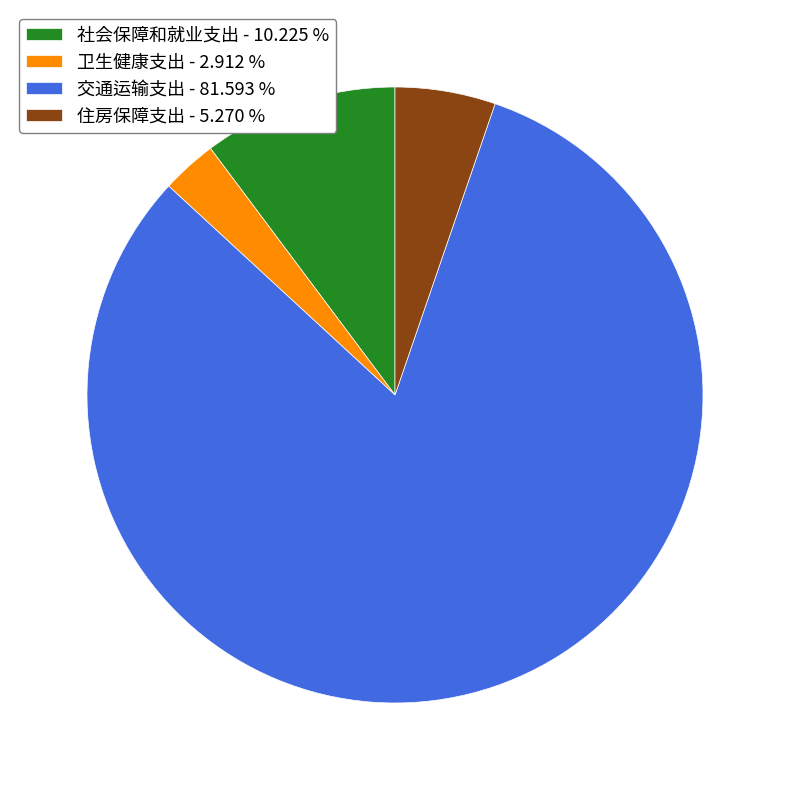

What is the majority slice?

交通运输支出